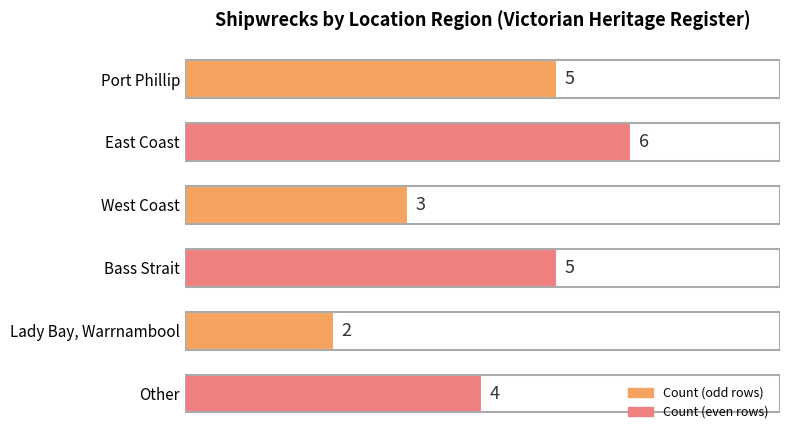

How many values are below 5?

3